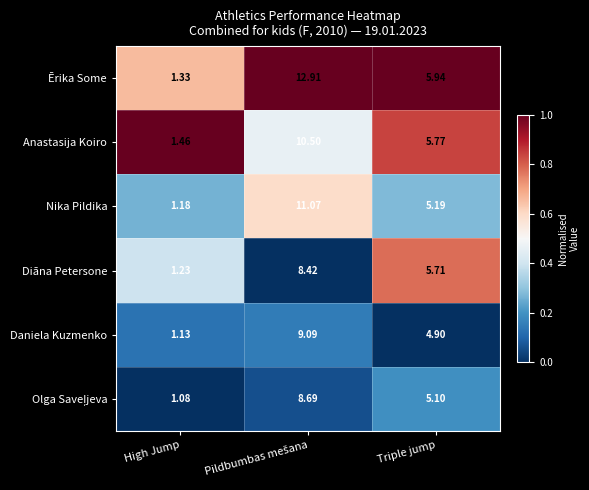

Where is Anastasija Koiro nearest to the value 5?

Triple jump